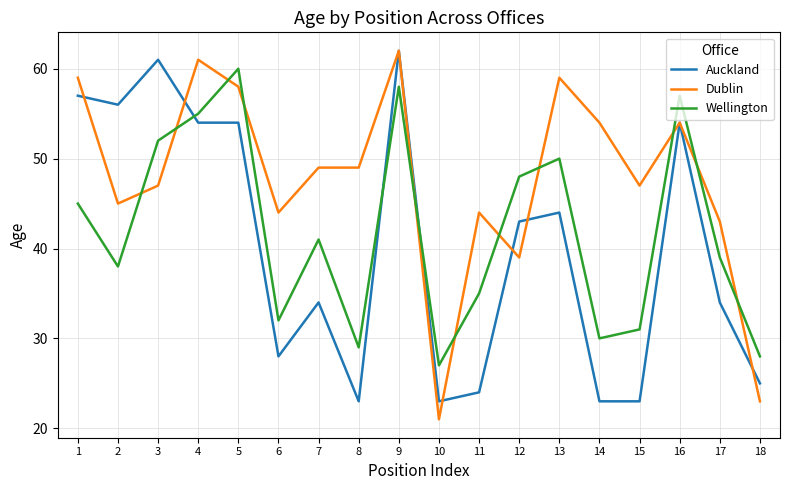

Rank the series at 10 from lowest to highest value.

Dublin, Auckland, Wellington